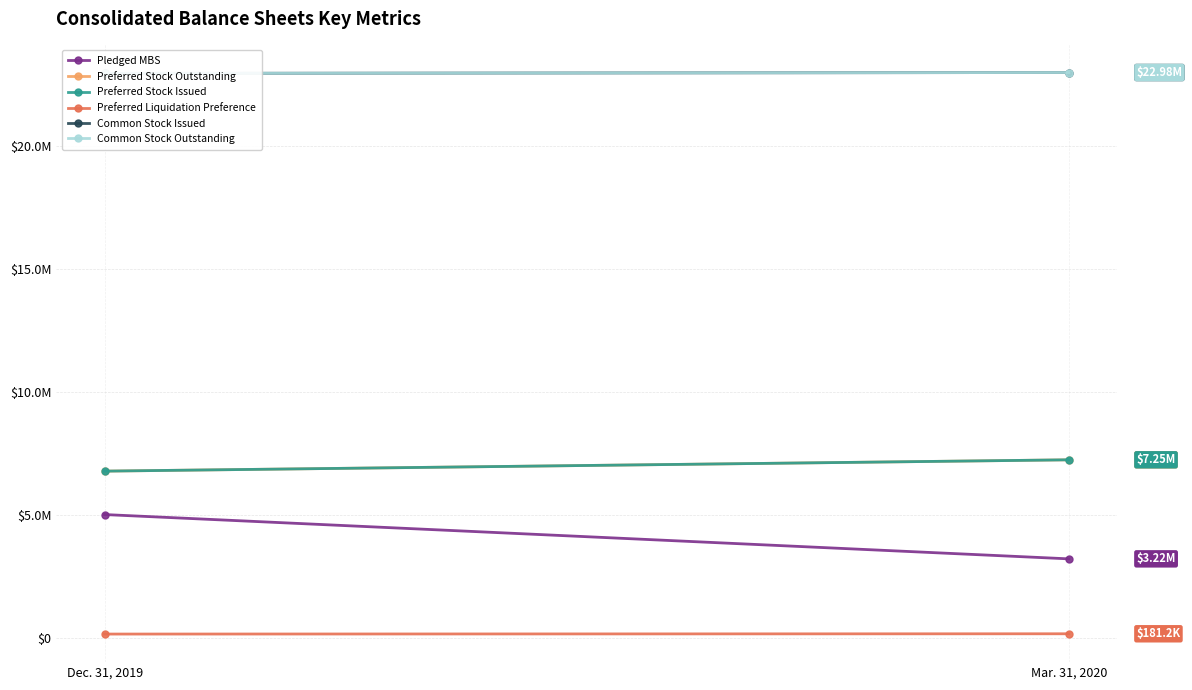

How many lines are shown in the chart?

6